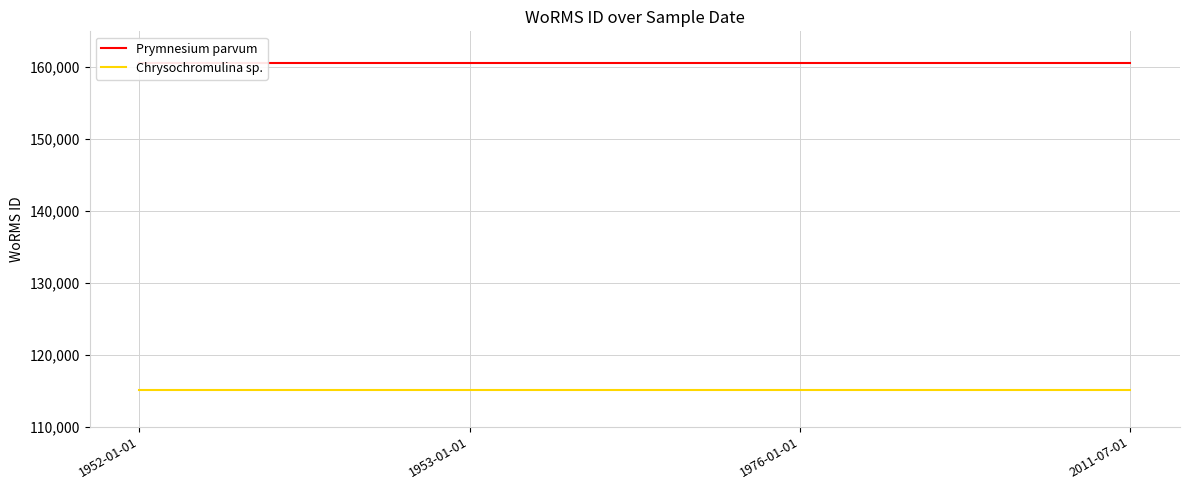

What is the average value of the Prymnesium parvum series?

160564